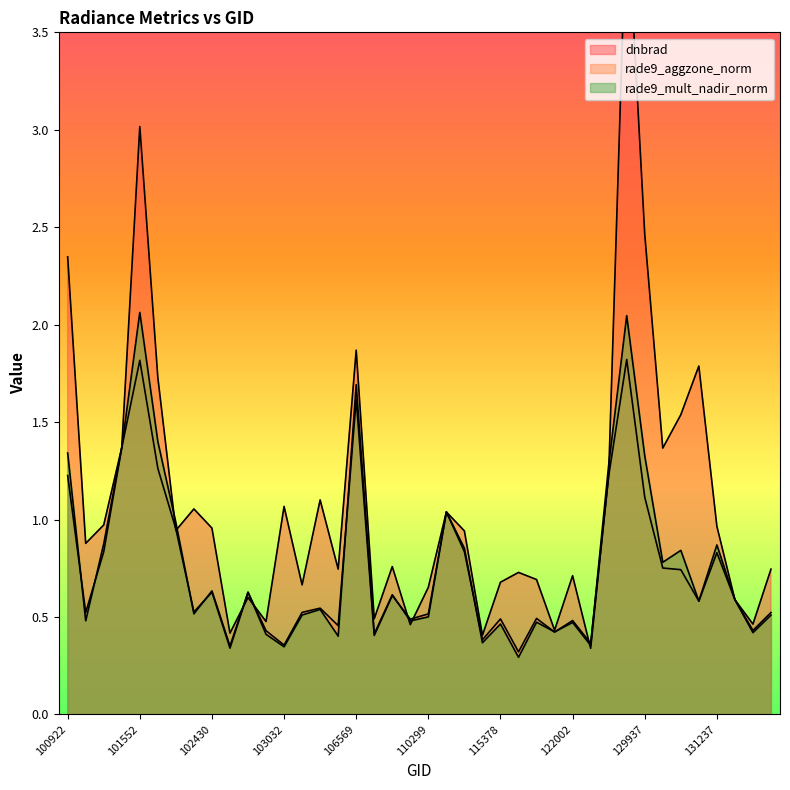

Where do rade9_mult_nadir_norm and dnbrad first cross each other?

101805 and 102056